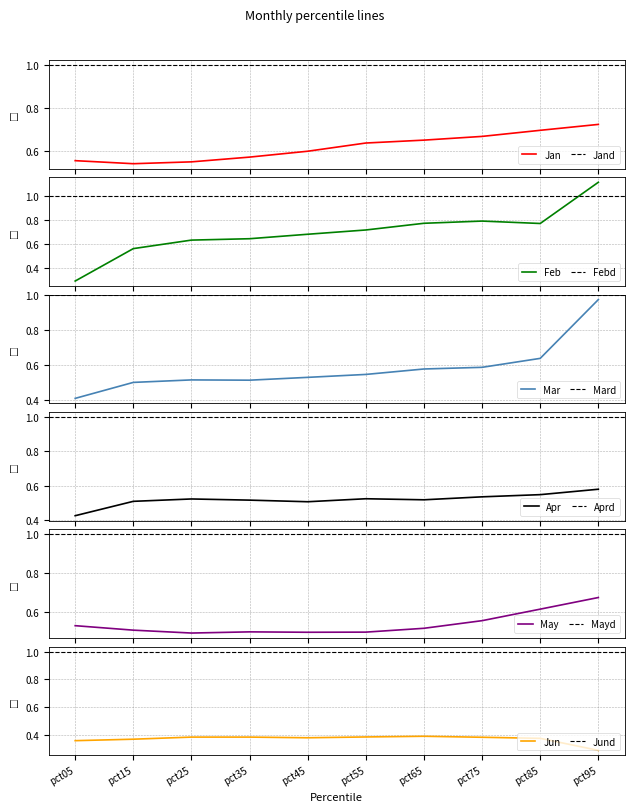

How many intersections are there between May and Mar?

1